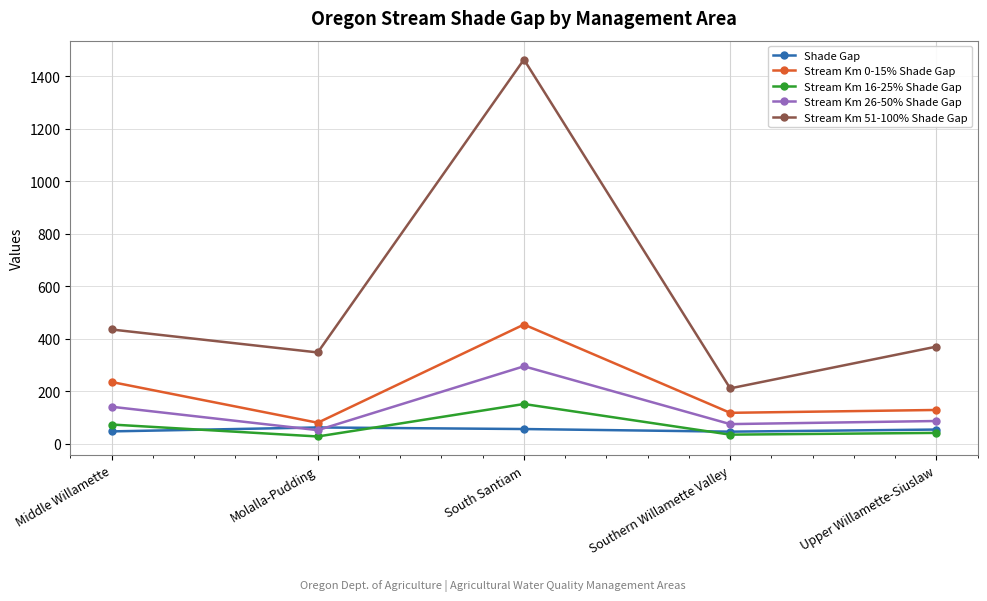

What position from the right is Molalla-Pudding?

4